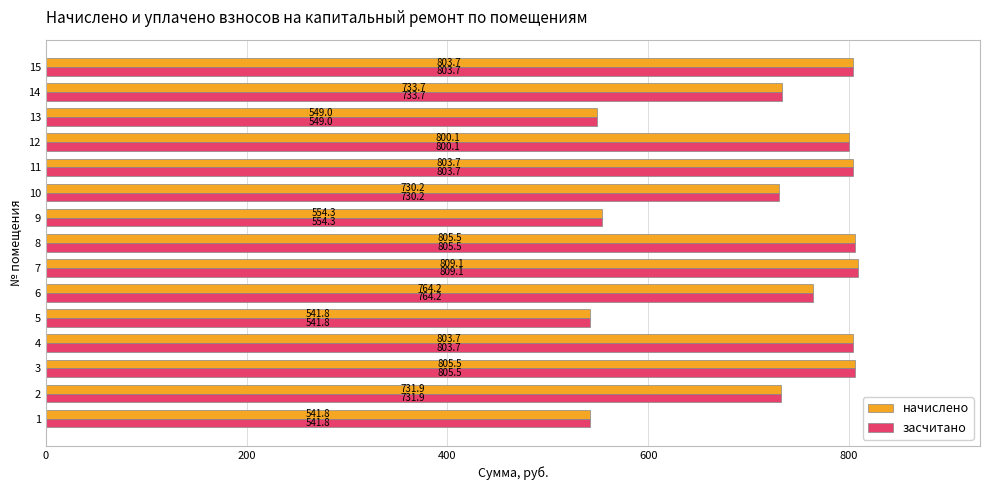

What value does the начислено series have at 11?

803.7